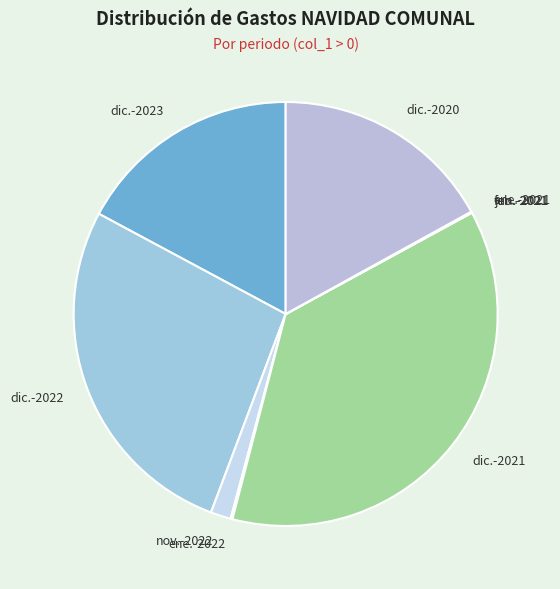

What is the largest slice in the pie chart?

dic.-2021